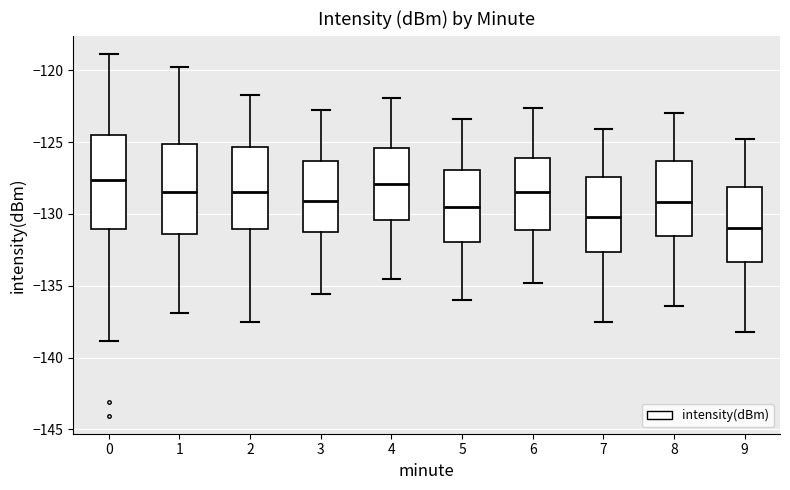

Where does the upper whisker of the box at x = 7 end on the y-axis? The values are not printed on the chart, so give them approximately, as read against the axis.

-124.0